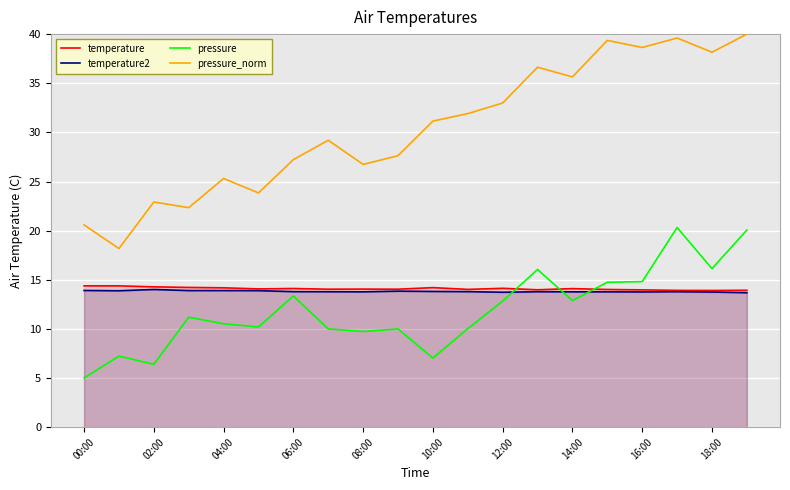

What is the label of the 1st point from the left?

00:00